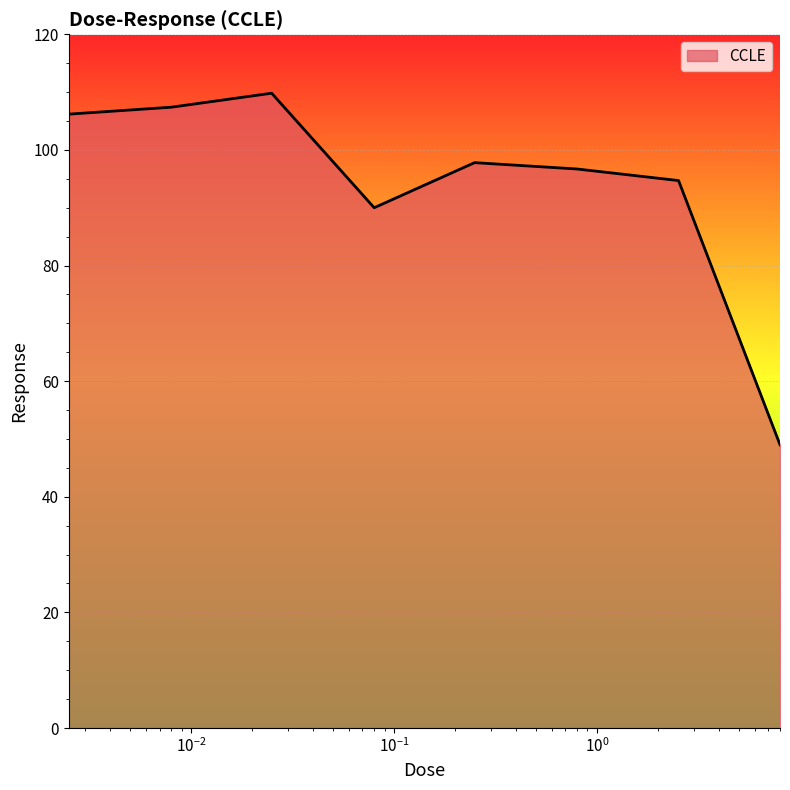

True or false: the data has more than 0 interior local peaks.

True